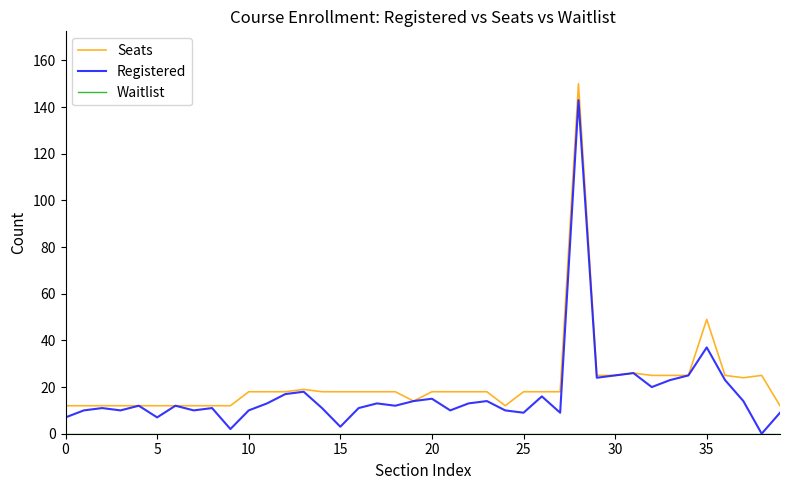

What is the maximum value for Seats?

150